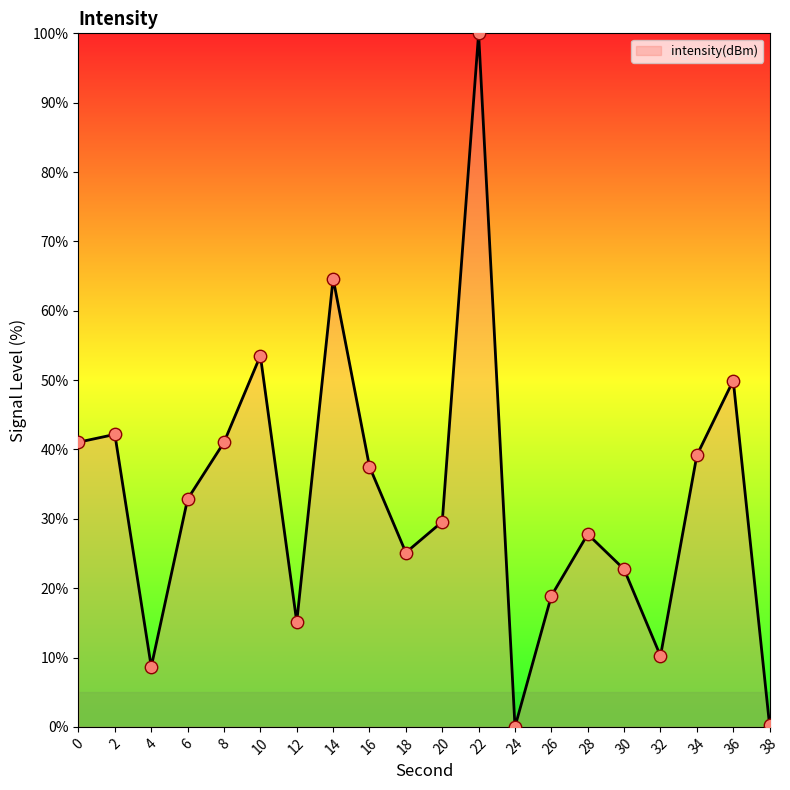

What is the ratio of the value at 0 to the value at 26?

2.2